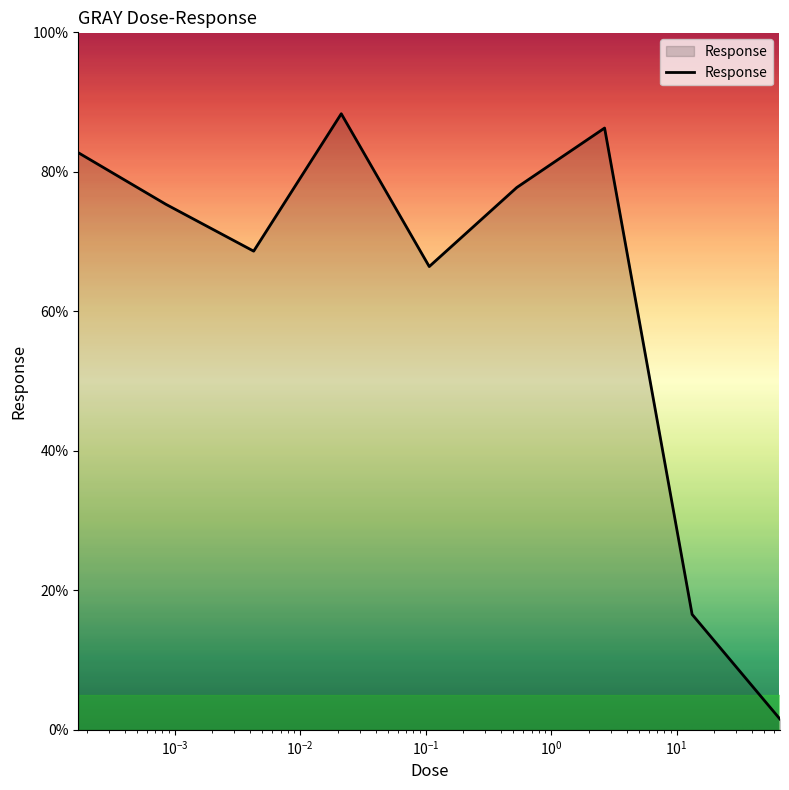

What is the difference between the maximum and minimum values?

86.8